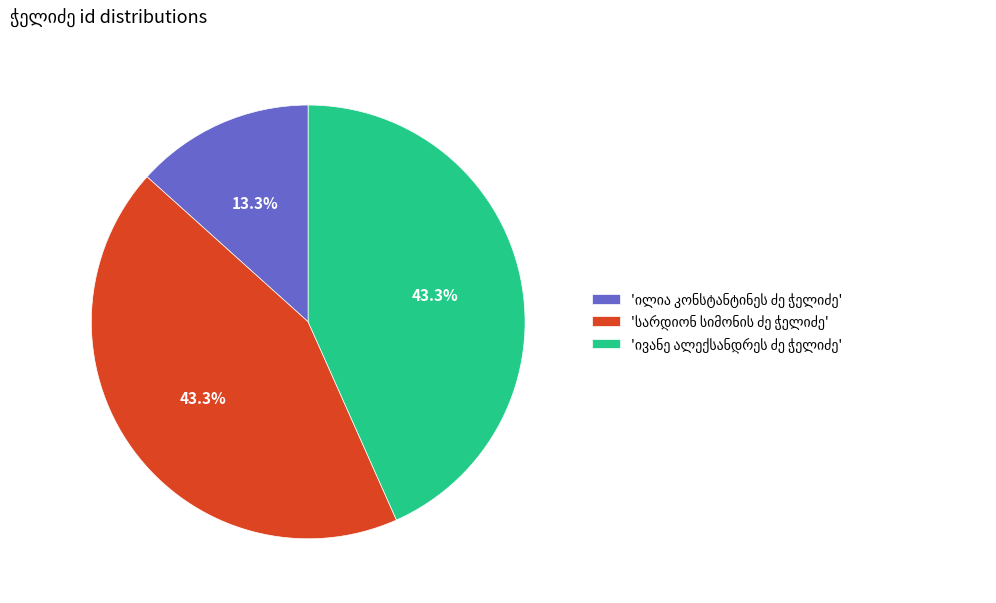

Does any single category account for the majority?

No